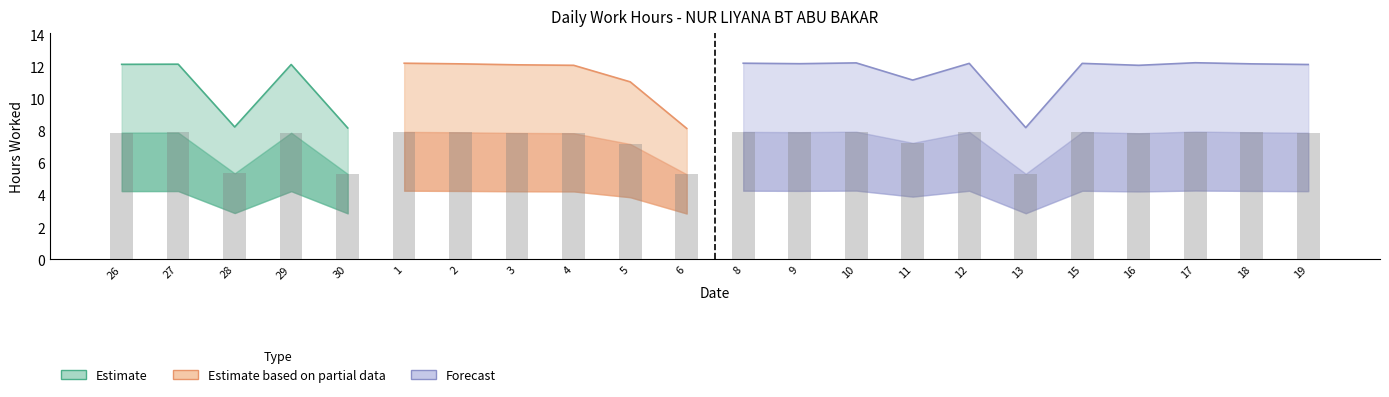

What is the difference between the second highest and minimum values?

2.7